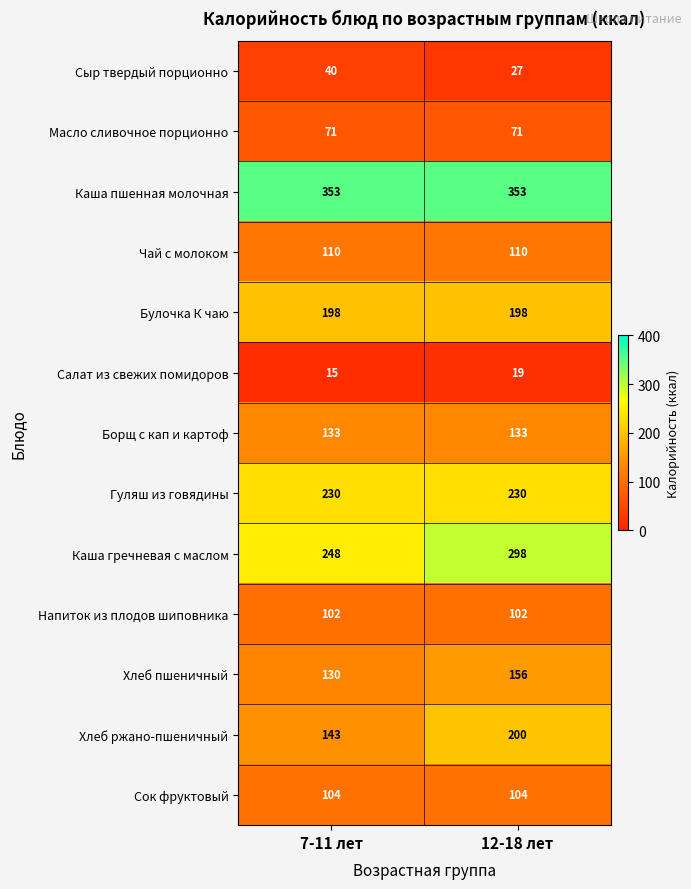

What value does the Сыр твердый порционно series have at 7-11 лет?

40